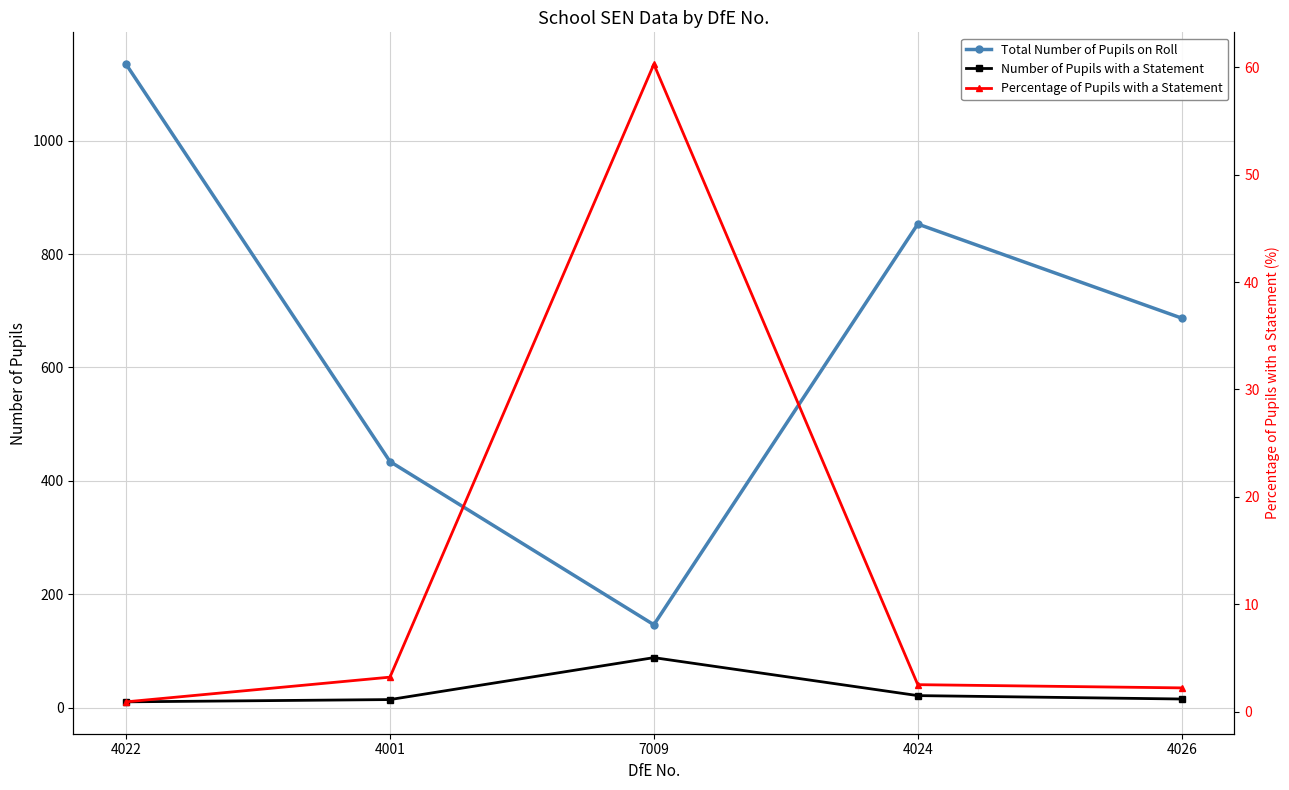

What are all the series names shown in the legend?

Total Number of Pupils on Roll, Number of Pupils with a Statement, Percentage of Pupils with a Statement